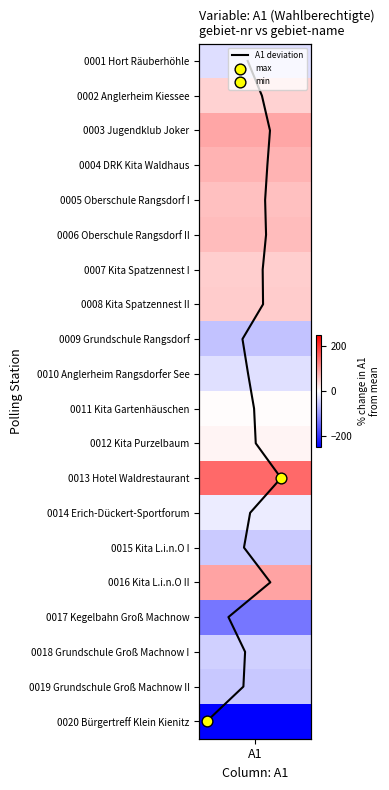

Is it true that the value at 17 is 24?

False